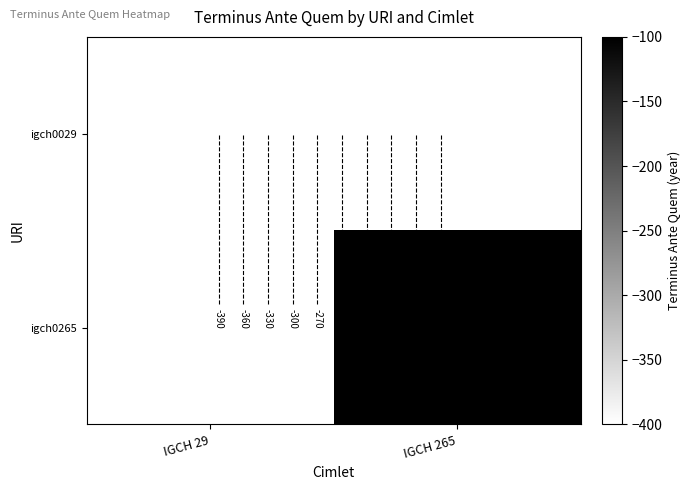

Rank the series at IGCH 265 from highest to lowest value.

igch0029, igch0265